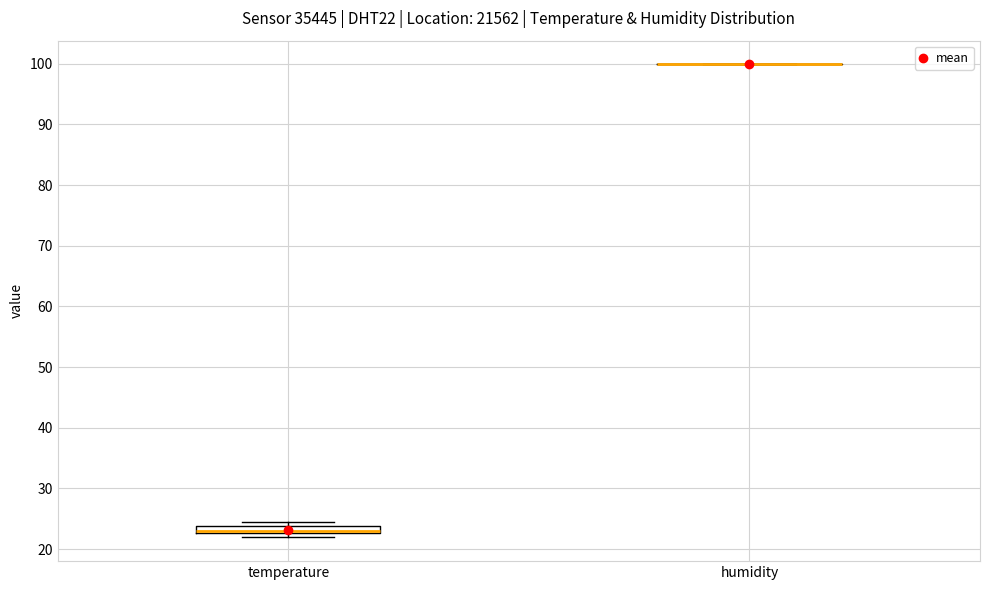

Where is the upper edge of the box for temperature on the y-axis? The values are not printed on the chart, so give them approximately, as read against the axis.

24